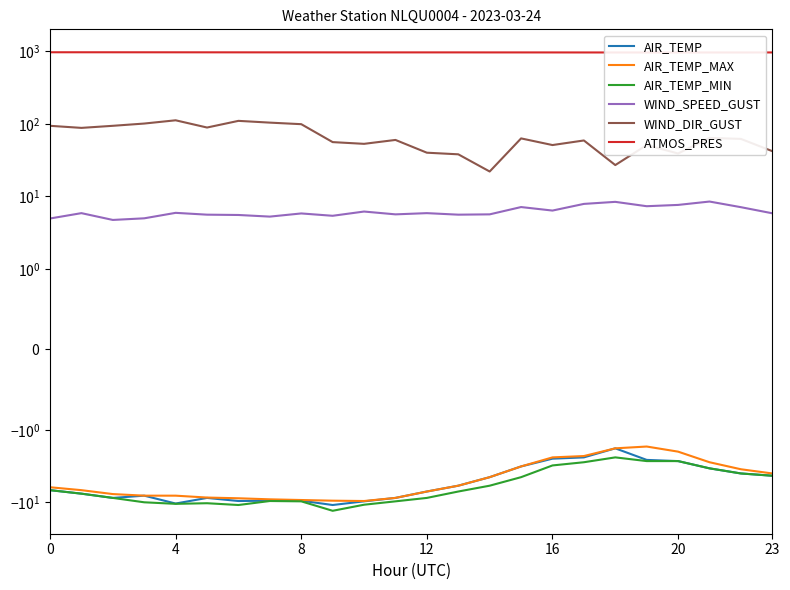

Does the chart have visible grid lines?

No